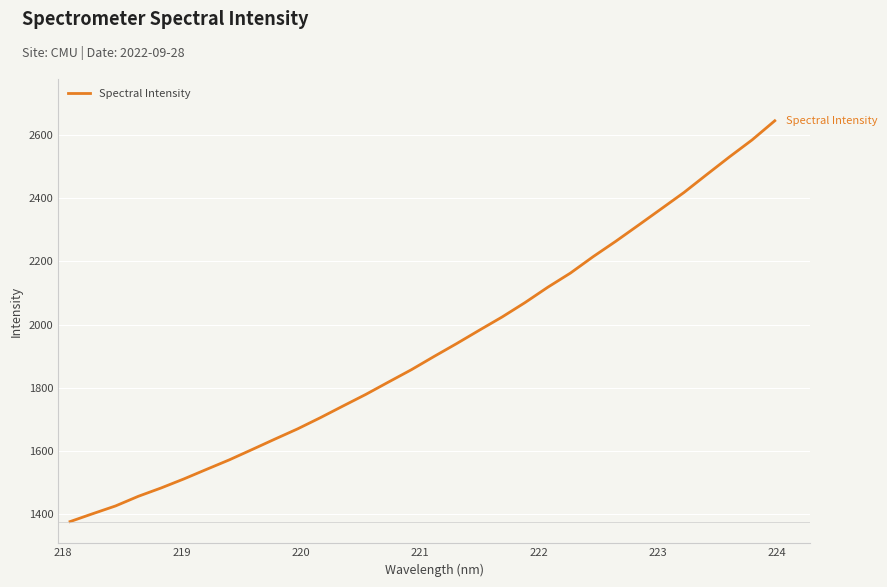

What is the minimum value shown in the chart?

1375.9